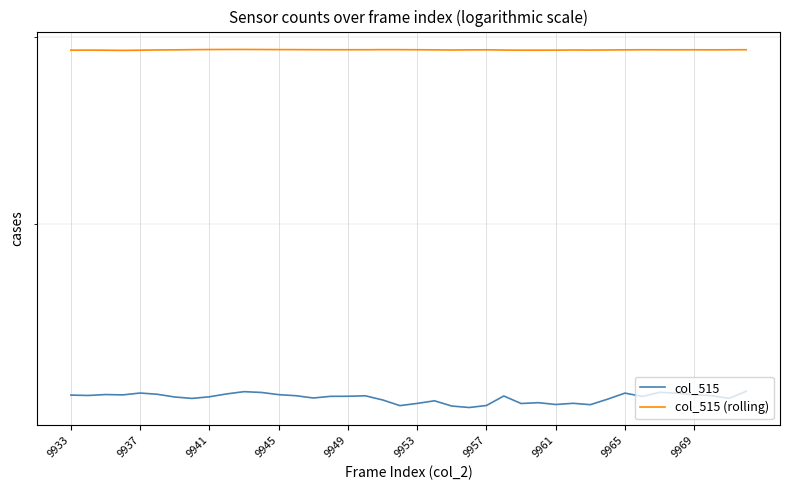

What is the smallest value displayed?

22609.0